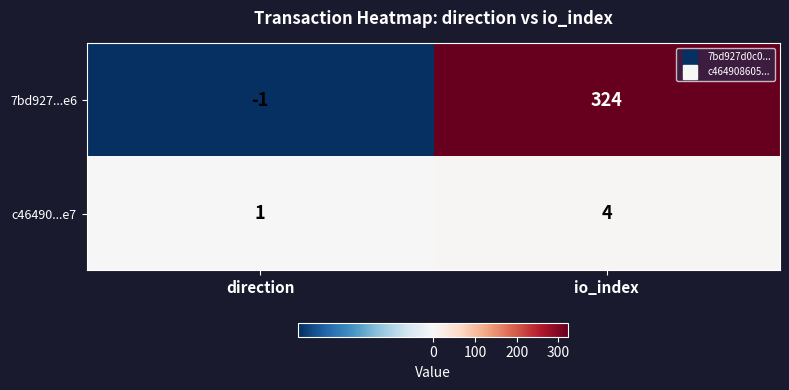

What is the total value across all series at io_index?

328